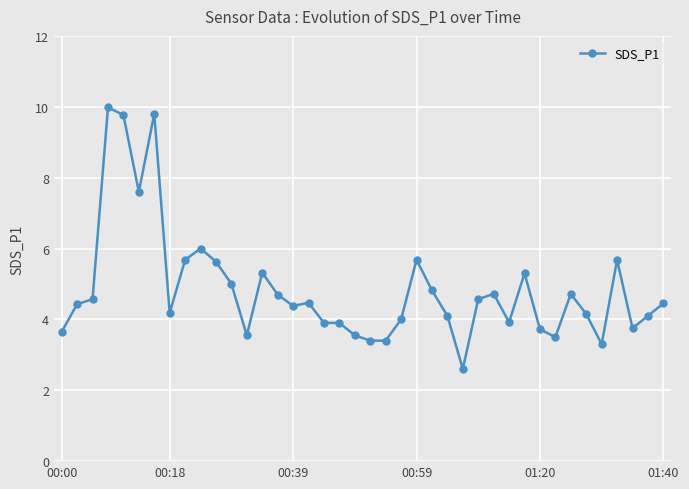

True or false: the data has more than 2 interior local peaks.

True